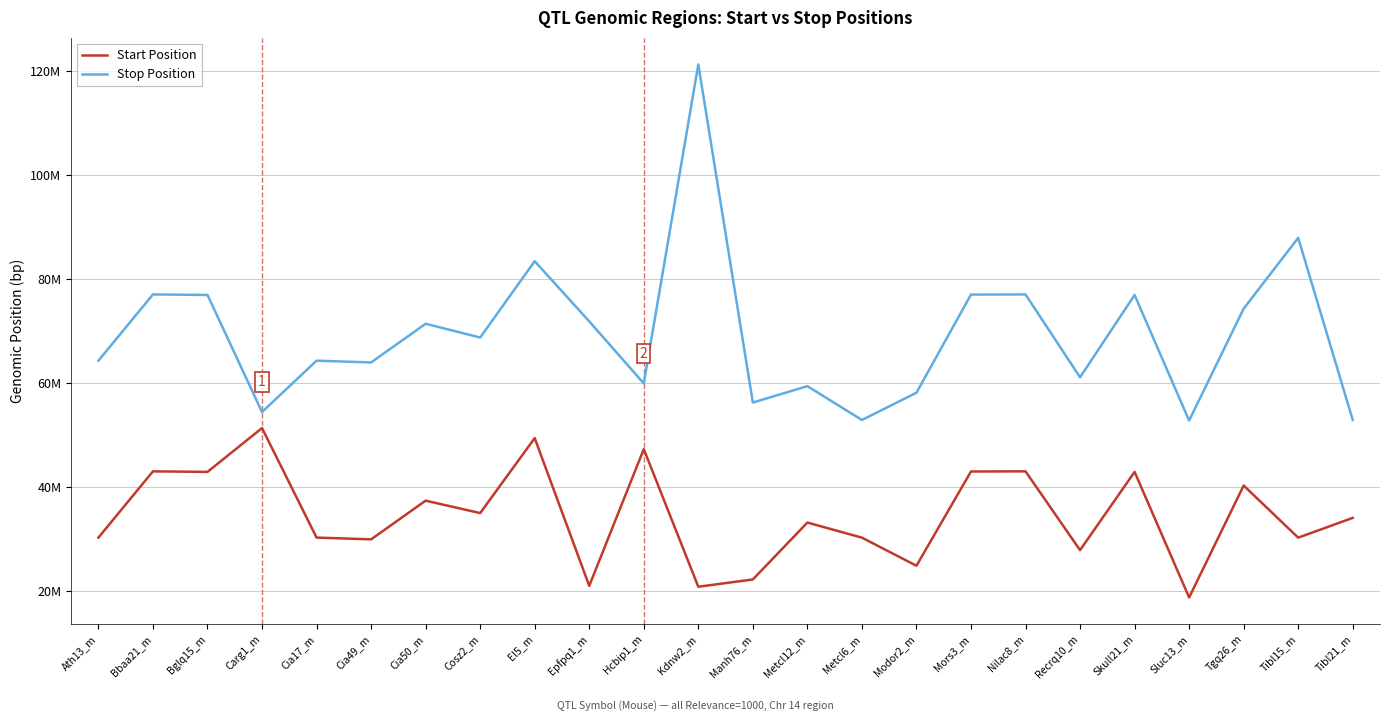

Where does the Stop Position series first go above 68785736?

Bbaa21_m